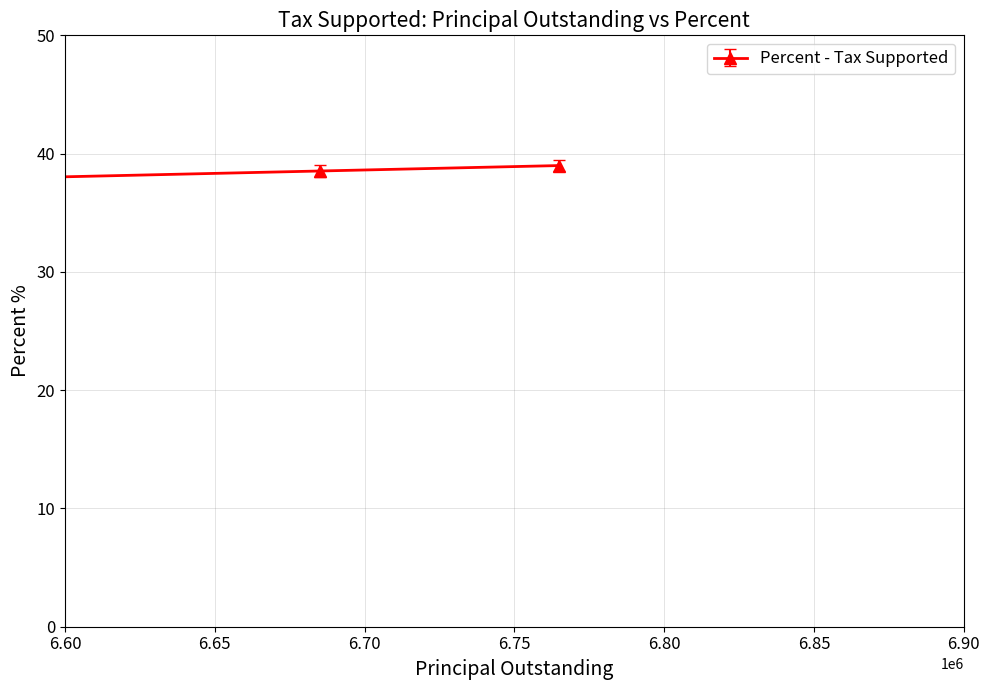

How many lines are shown in the chart?

1